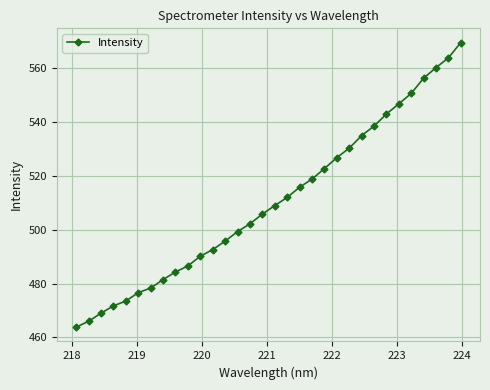

What is the minimum value shown in the chart?

463.8